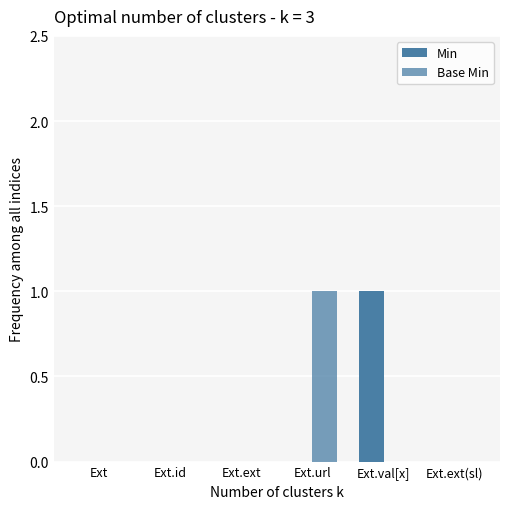

How many groups of bars are there?

6